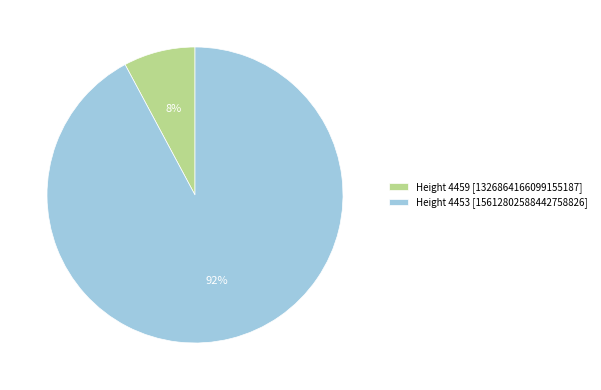

Rank the categories by value from lowest to highest.

Height 4459, Height 4453